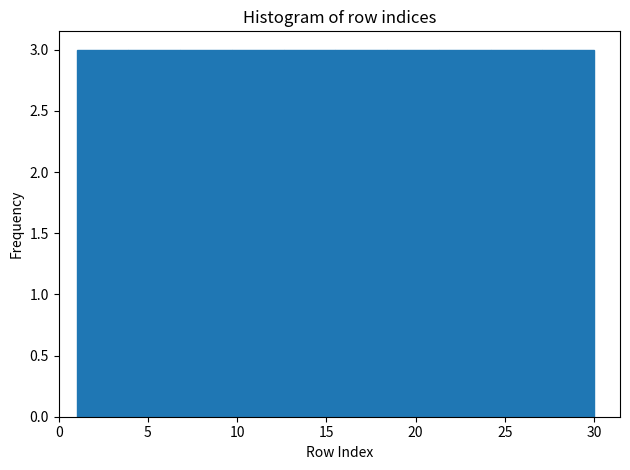

Reading left to right, transcribe this chart: for each bar, give the range it covers on the x-axis and its height. Neither the bar edges nor the heights are printed on the chart, so give them approximately, as read against the axes.

1.0 to 3.9: 3
3.9 to 6.8: 3
6.8 to 9.7: 3
9.7 to 12.6: 3
12.6 to 15.5: 3
15.5 to 18.4: 3
18.4 to 21.3: 3
21.3 to 24.2: 3
24.2 to 27.1: 3
27.1 to 30.0: 3